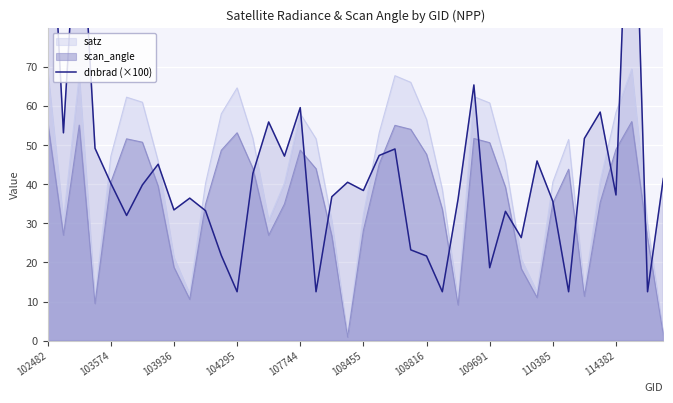

How many lines are shown in the chart?

1